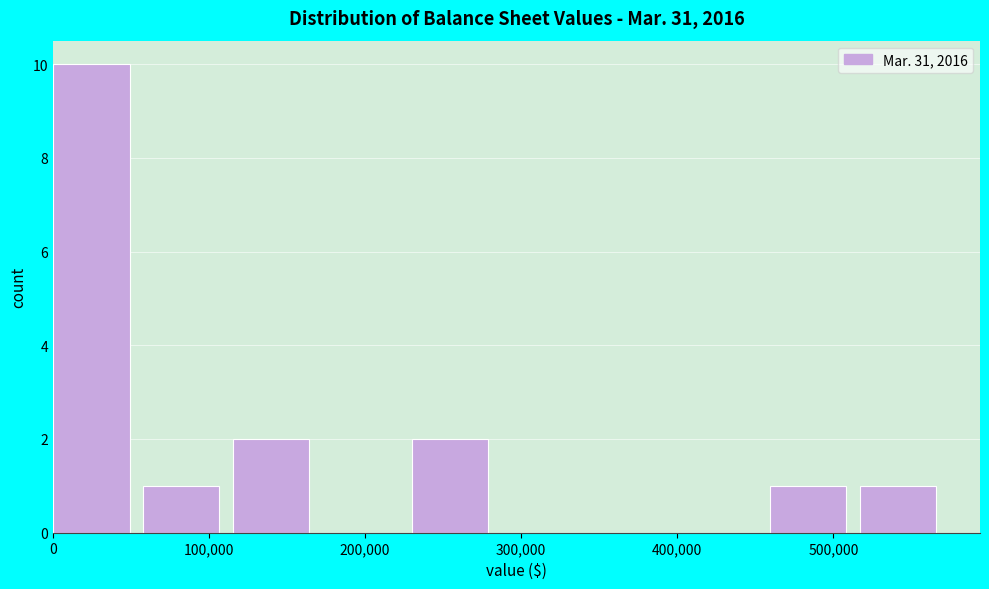

What is the height of the bar covering 230000 to 290000 on the x-axis? Neither the bar edges nor the heights are printed on the chart, so give them approximately, as read against the axes.

2